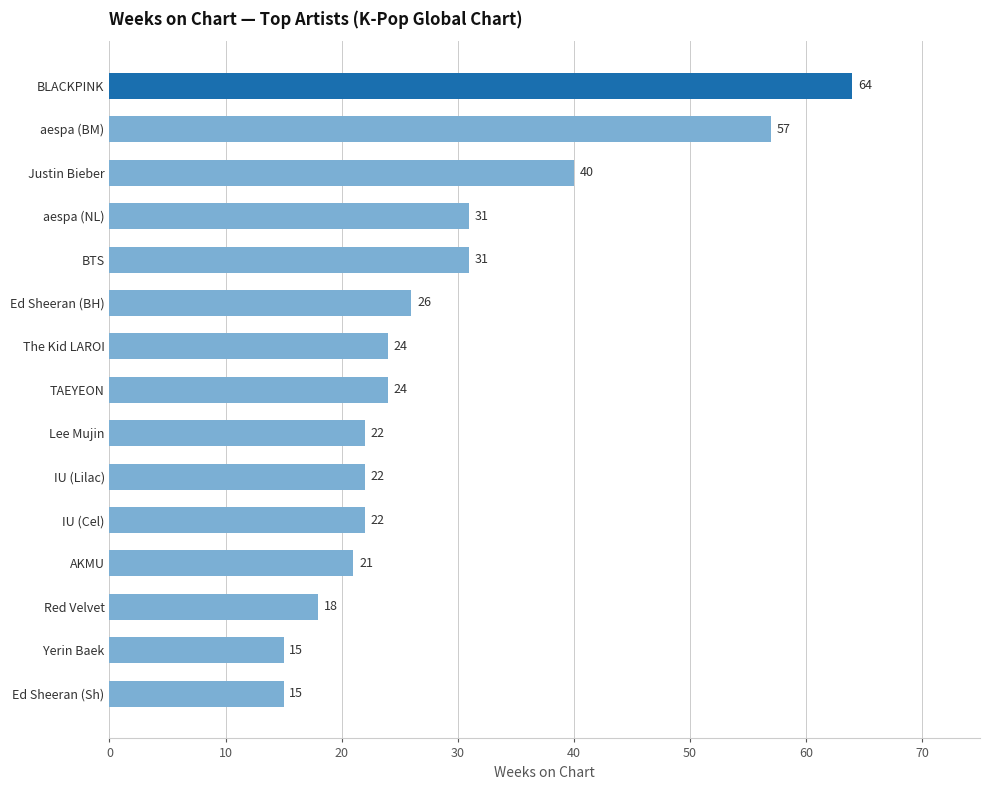

What is the difference between the second highest and second lowest values?

42